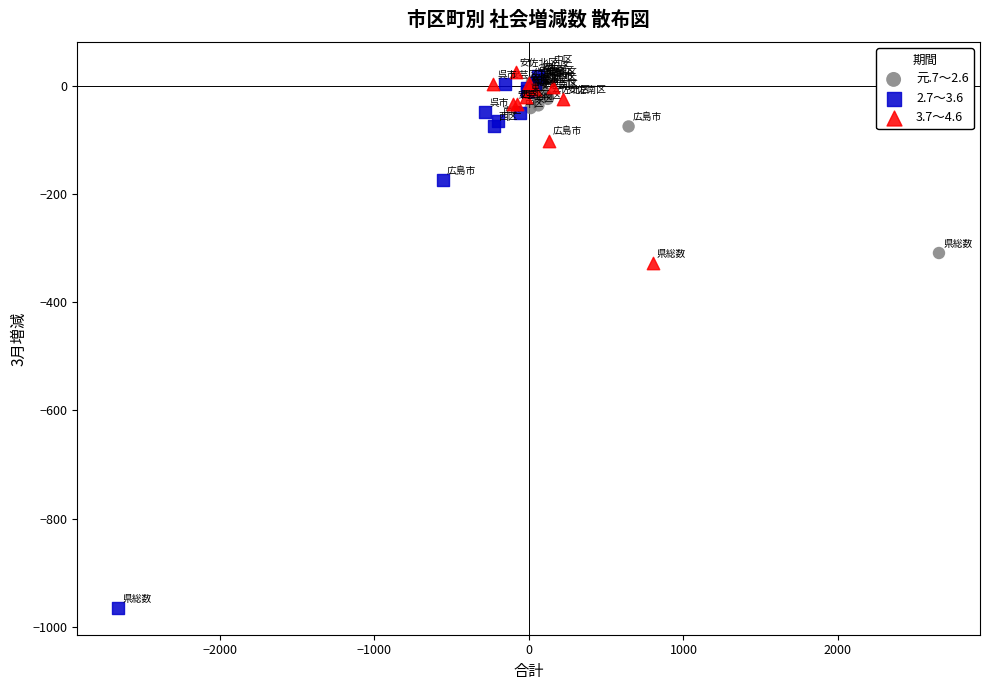

Which series contains the lowest Y value?

2.7～3.6